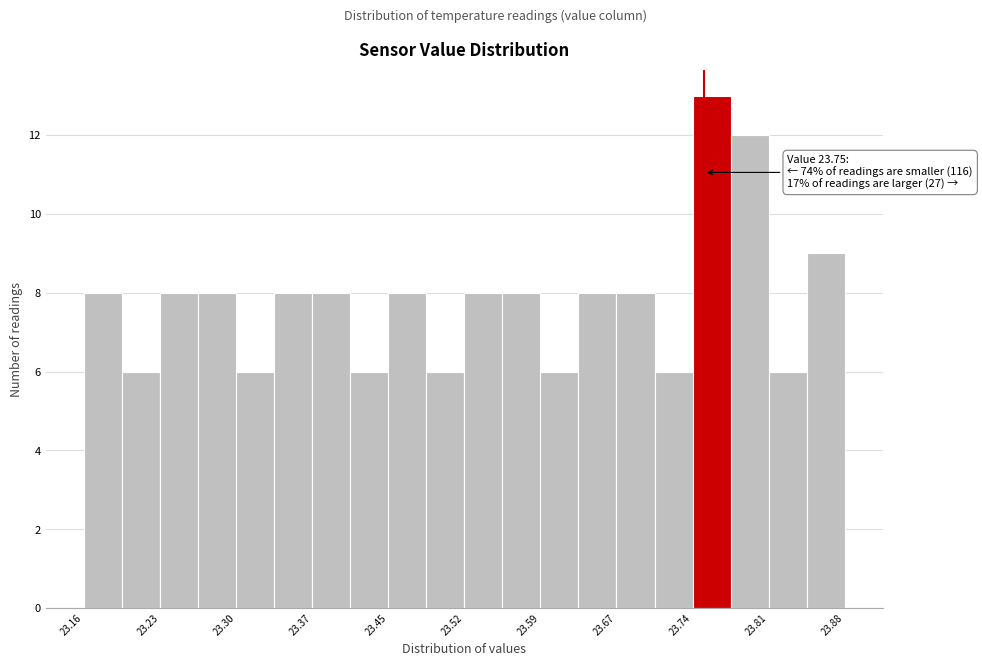

Read against the x-axis, roughly where is the centre of the tallest bar?

23.76